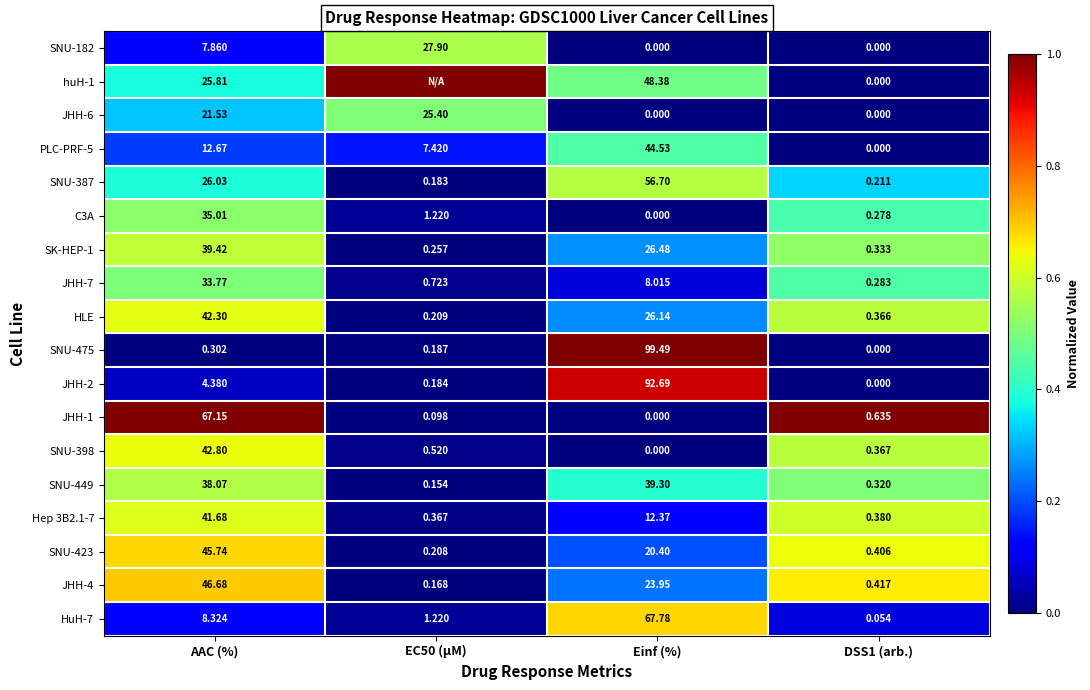

Rank the series at AAC (%) from highest to lowest value.

JHH-1, JHH-4, SNU-423, SNU-398, HLE, Hep 3B2.1-7, SK-HEP-1, SNU-449, C3A, JHH-7, SNU-387, huH-1, JHH-6, PLC-PRF-5, HuH-7, SNU-182, JHH-2, SNU-475